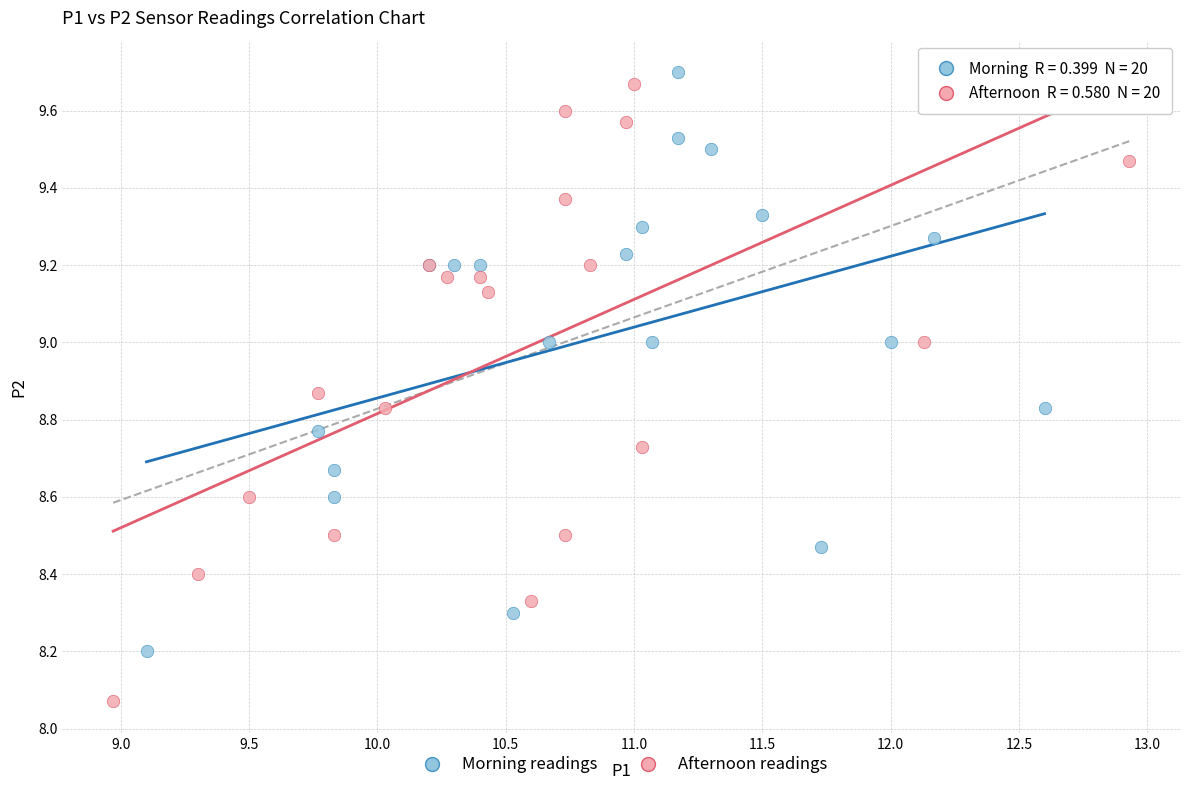

Which series contains the highest Y value?

Morning readings